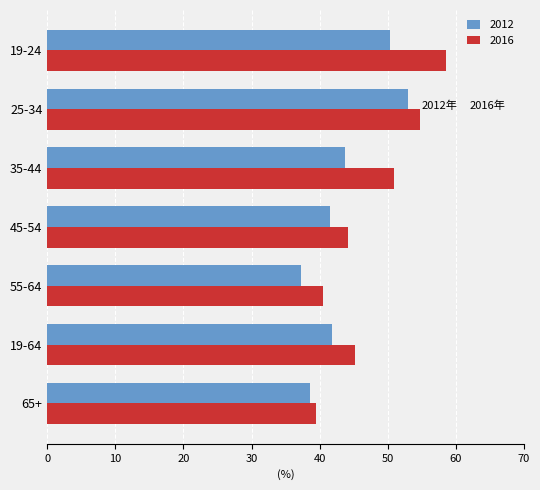

Which series has the largest total across all categories?

2016